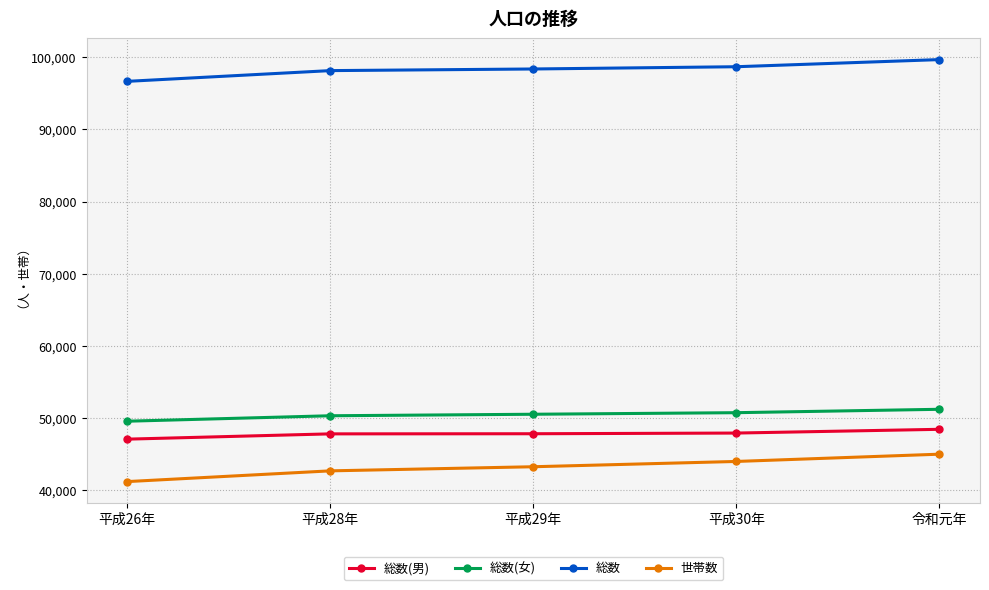

What position from the right is 平成26年?

5